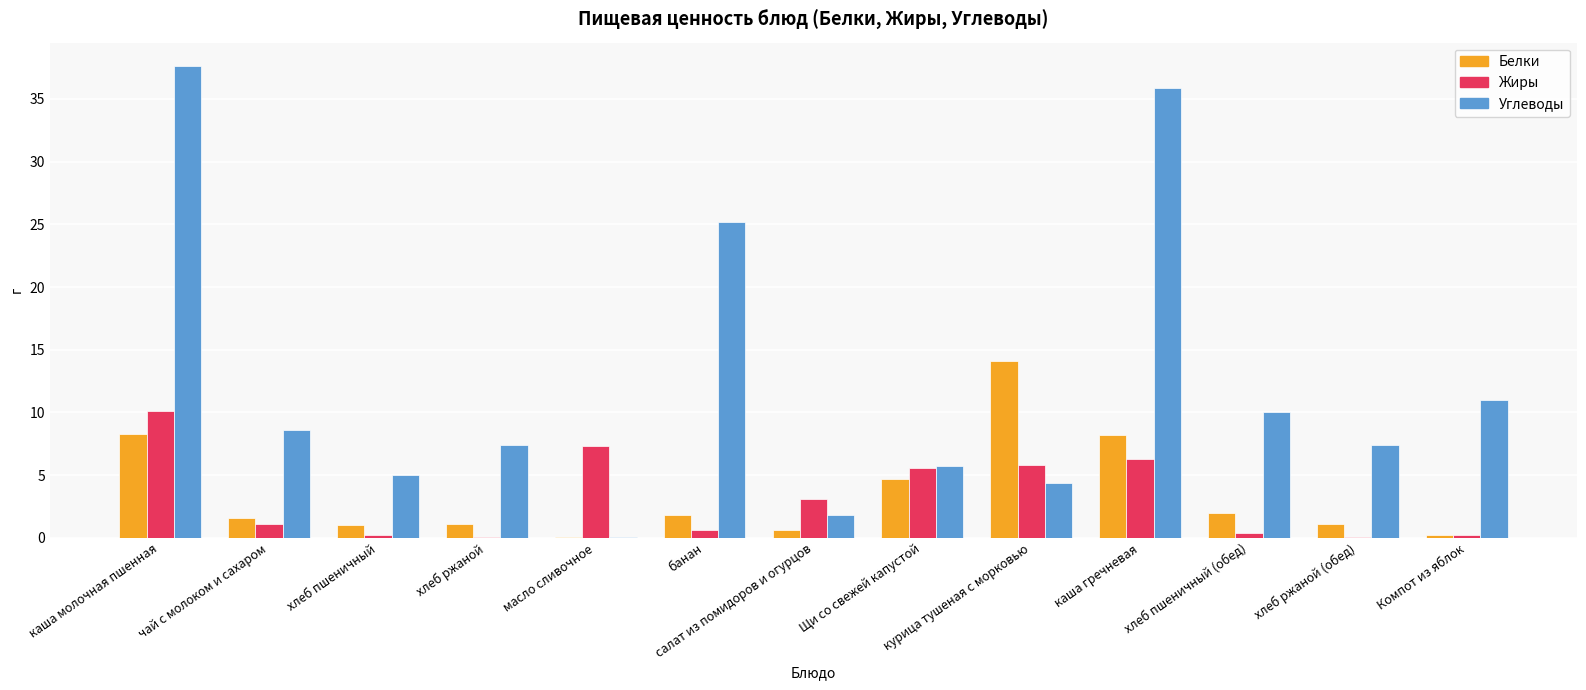

The value of Белки at хлеб пшеничный (обед) is 3.2. True or false?

False